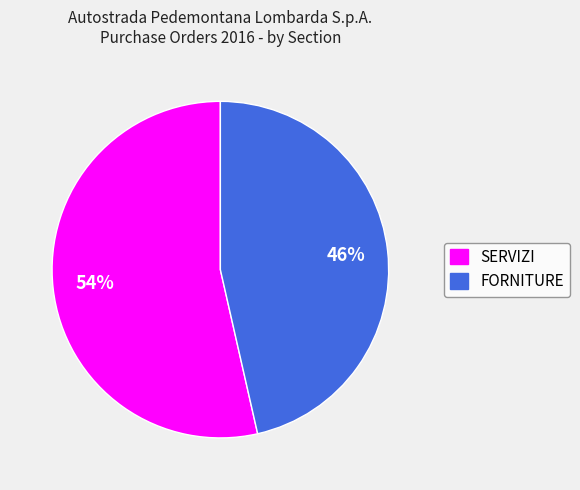

Which has a higher value, FORNITURE or SERVIZI?

SERVIZI